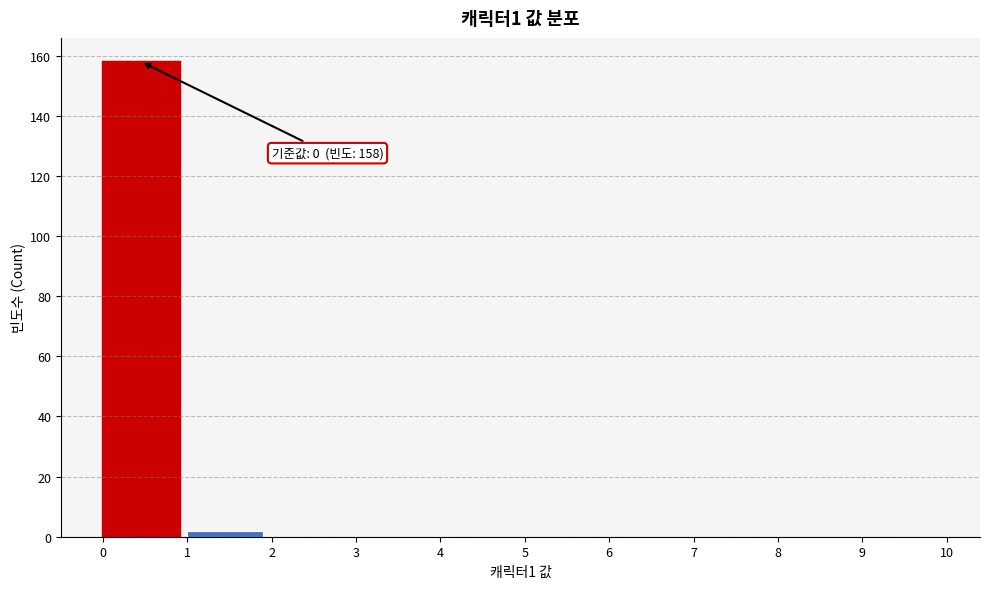

Over which range of the x-axis is the bar tallest?

0 to 1